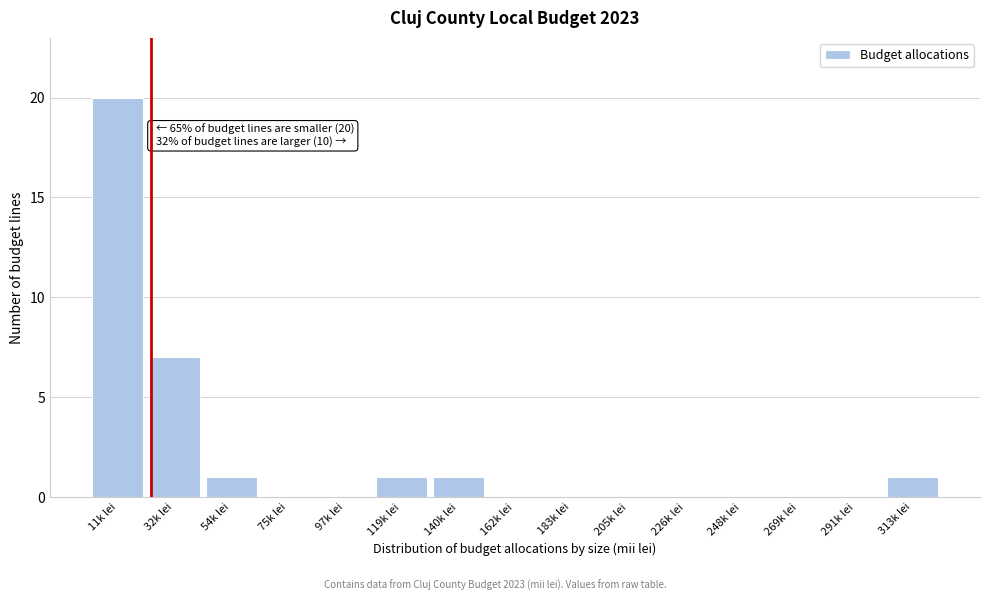

Reading left to right, transcribe all the data shown in this chart.

11k lei=20	32k lei=7	54k lei=1	75k lei=0	97k lei=0	119k lei=1	140k lei=1	162k lei=0	183k lei=0	205k lei=0	226k lei=0	248k lei=0	269k lei=0	291k lei=0	313k lei=1